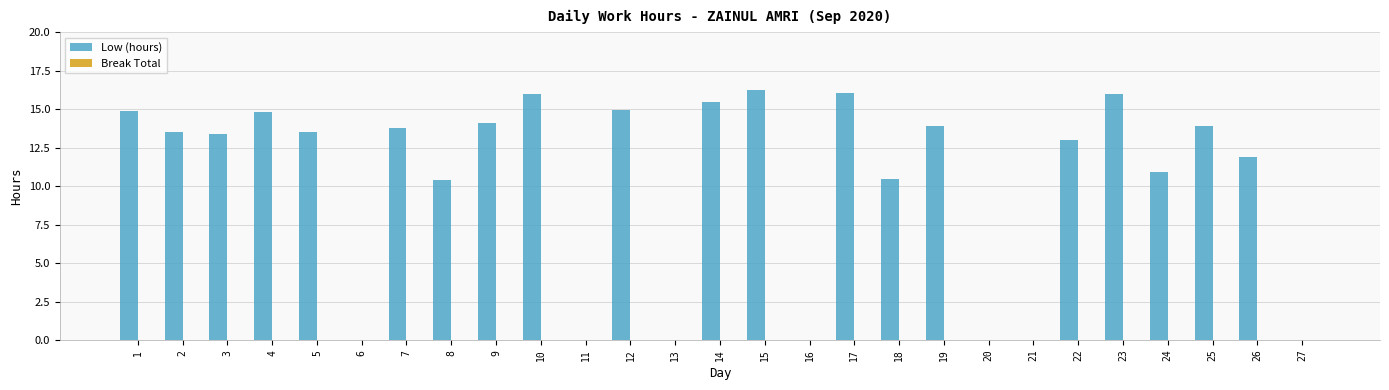

What is the change in value from 5 to 10?

+2.5